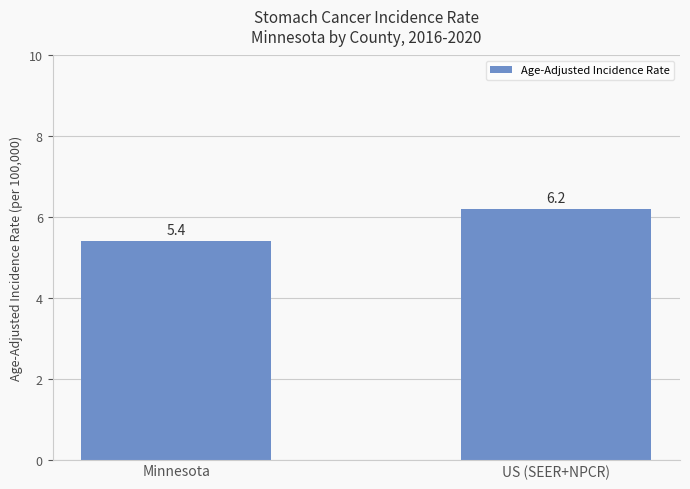

At which category does the chart reach its minimum across all series?

Minnesota